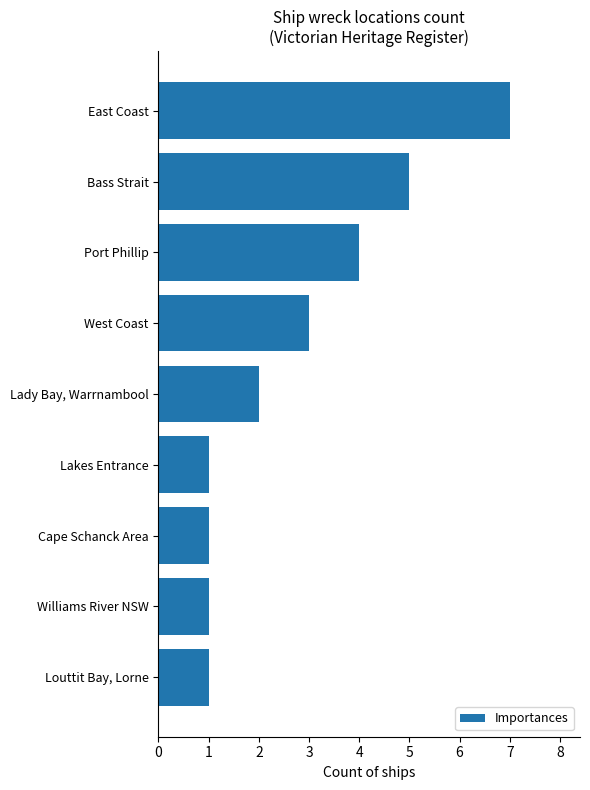

What is the sum of the values at Cape Schanck Area and Lady Bay, Warrnambool?

3